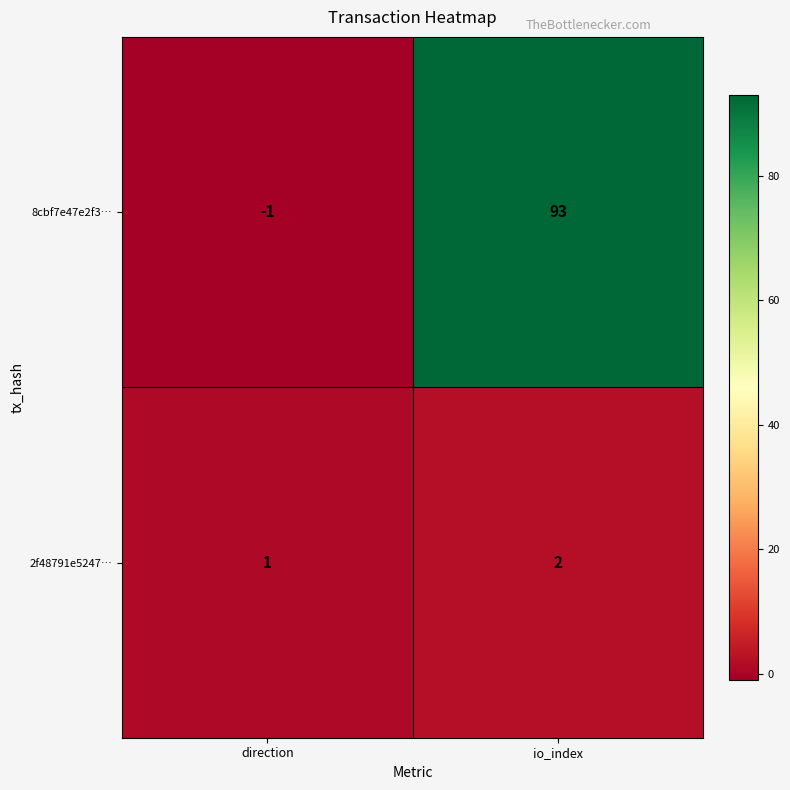

Which series changed the most between direction and io_index?

8cbf7e47e2f3…